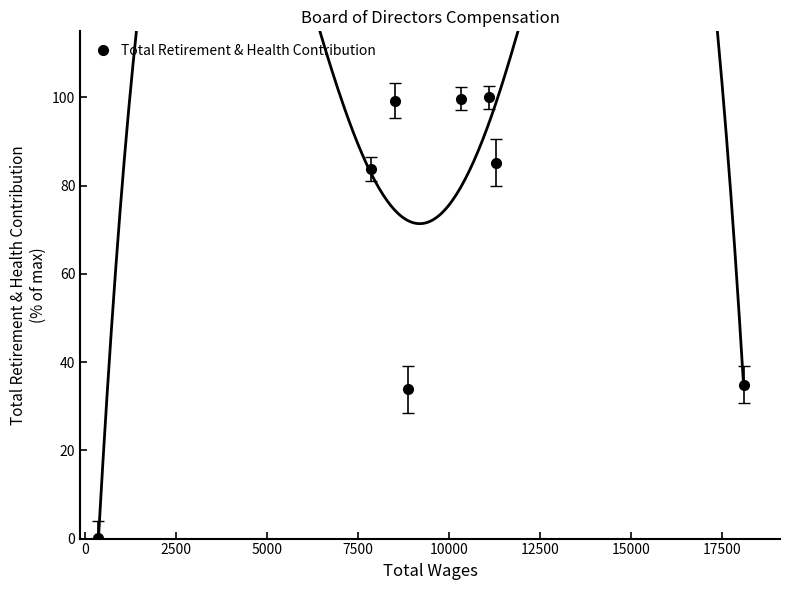

In Total Retirement & Health Contribution, how many points are lower than both neighbors (excluding endpoints)?

1